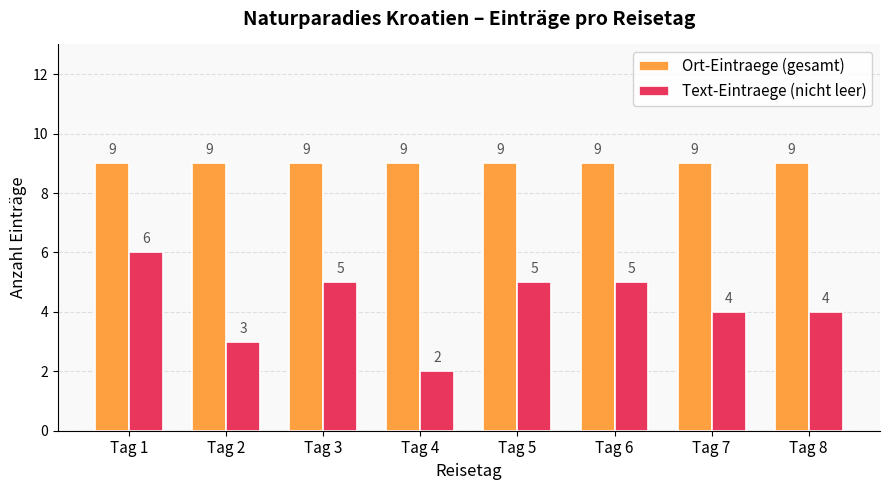

Reading left to right, what are all the values shown in this chart?

Ort-Eintraege (gesamt): Tag 1=9	Tag 2=9	Tag 3=9	Tag 4=9	Tag 5=9	Tag 6=9	Tag 7=9	Tag 8=9
Text-Eintraege (nicht leer): Tag 1=6	Tag 2=3	Tag 3=5	Tag 4=2	Tag 5=5	Tag 6=5	Tag 7=4	Tag 8=4